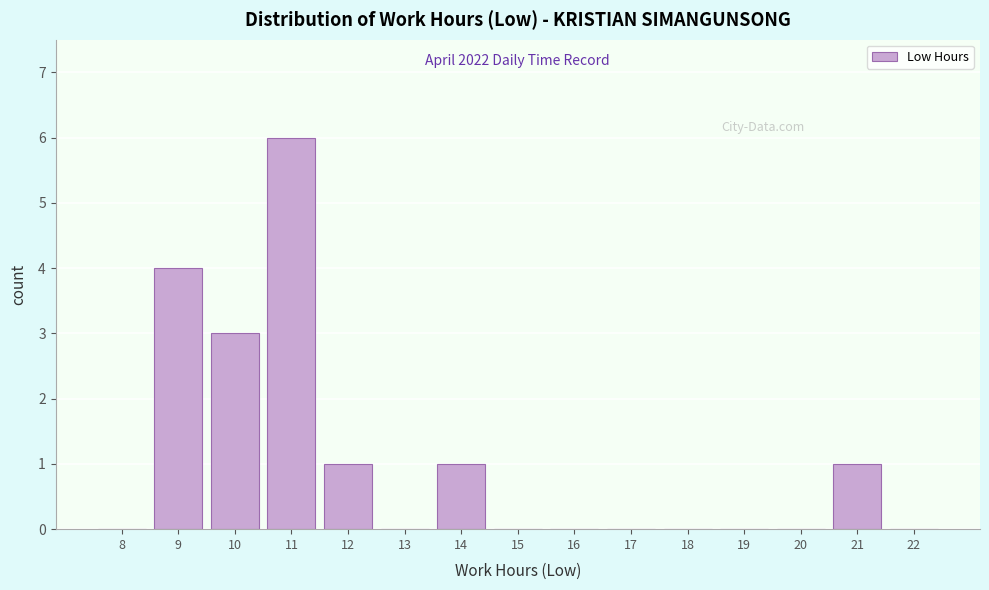

Reading left to right, what are all the values shown in this chart?

8=0	9=4	10=3	11=6	12=1	13=0	14=1	15=0	16=0	17=0	18=0	19=0	20=0	21=1	22=0